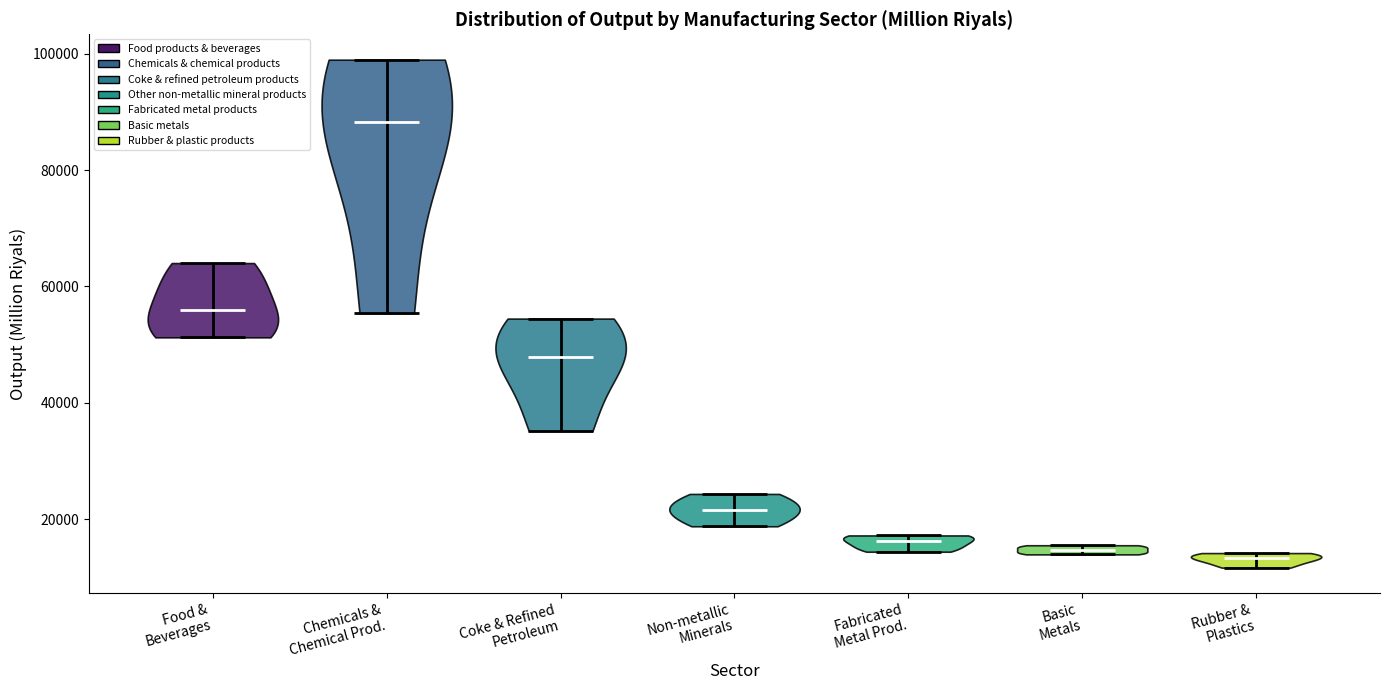

What is the lowest point the violin for Non-metallic Minerals reaches on the y-axis? The values are not printed on the chart, so give them approximately, as read against the axis.

18000